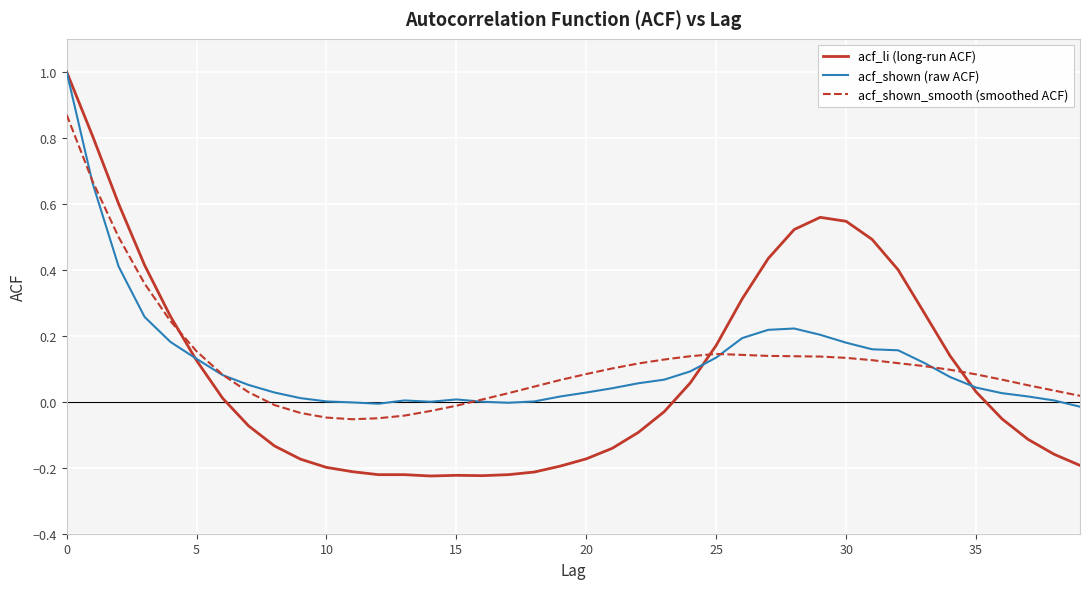

How many lines are shown in the chart?

3